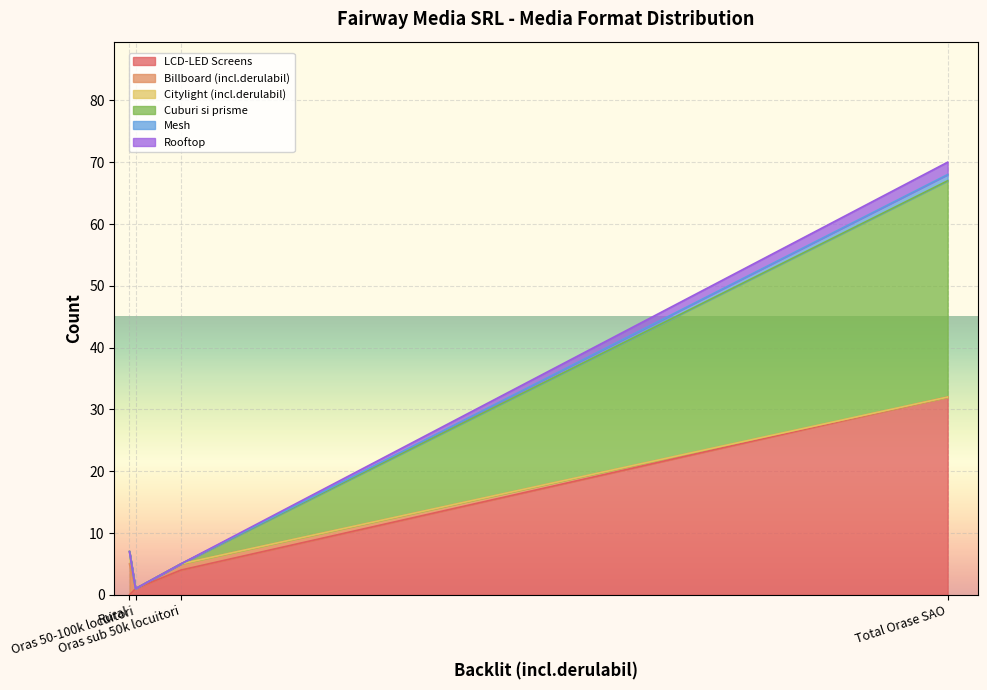

Which series changed the most between Total Orase SAO and Oras 50-100k locuitori?

Cuburi si prisme